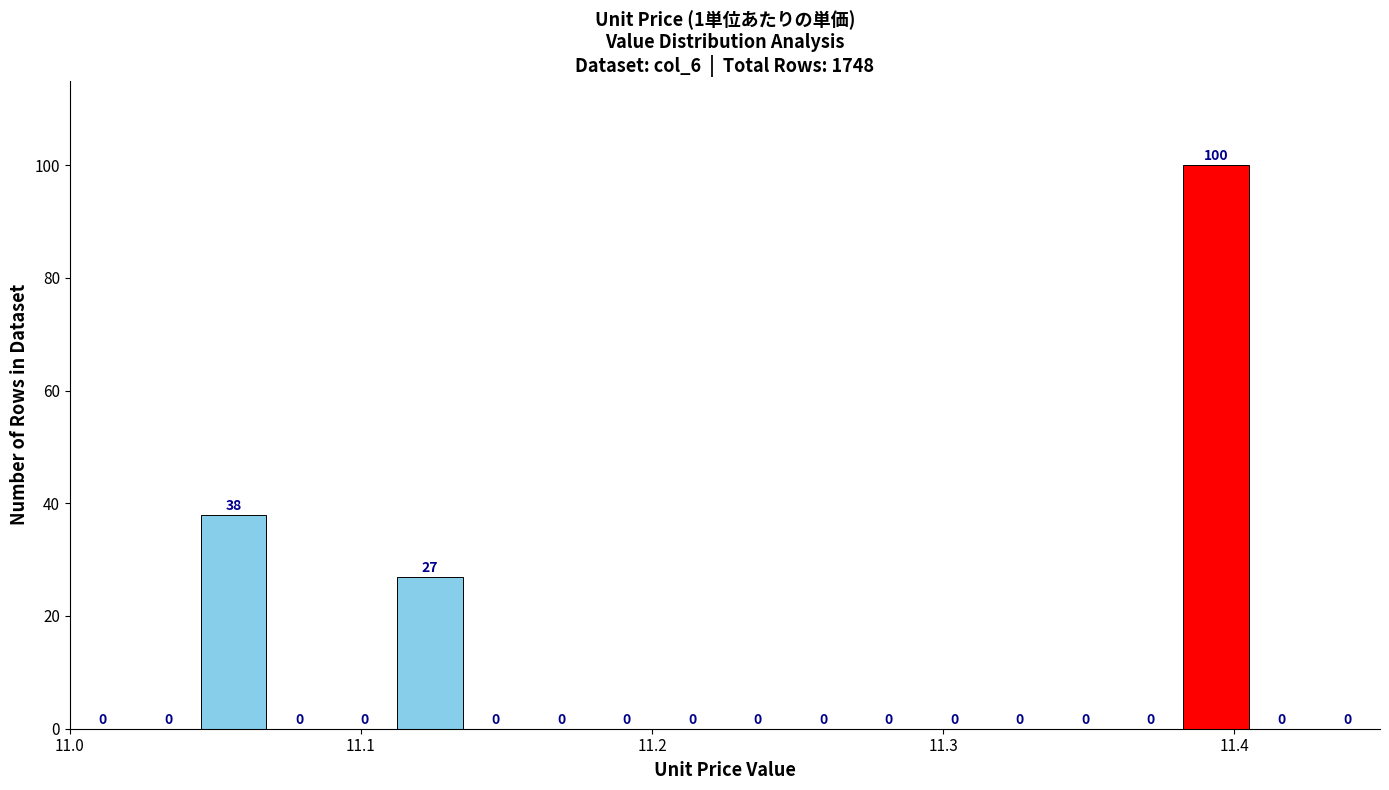

Read against the x-axis, roughly where is the centre of the tallest bar?

11.39